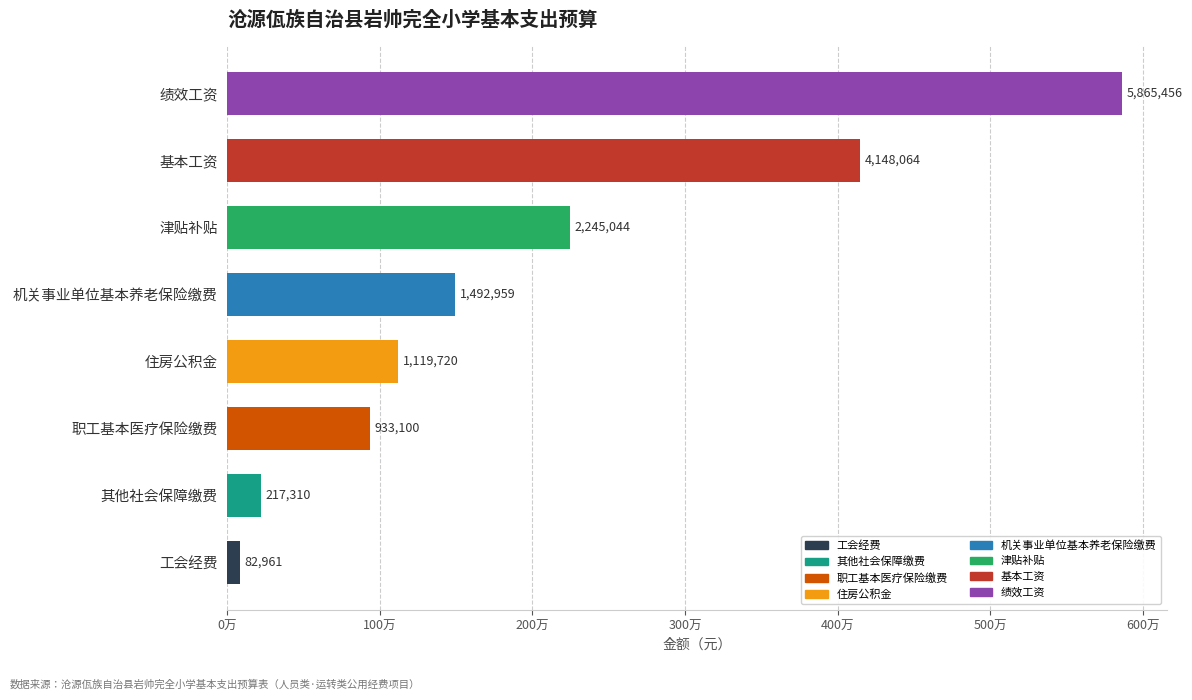

What is the difference between the second highest and minimum values?

4065102.7